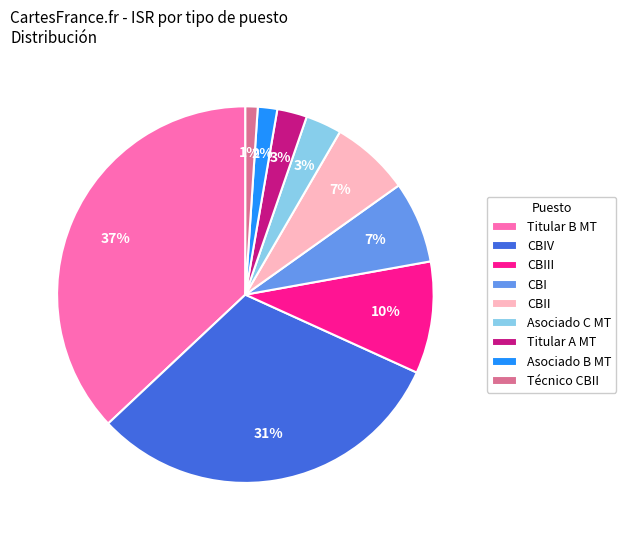

Which has a higher value, CBII or Titular B MT?

Titular B MT